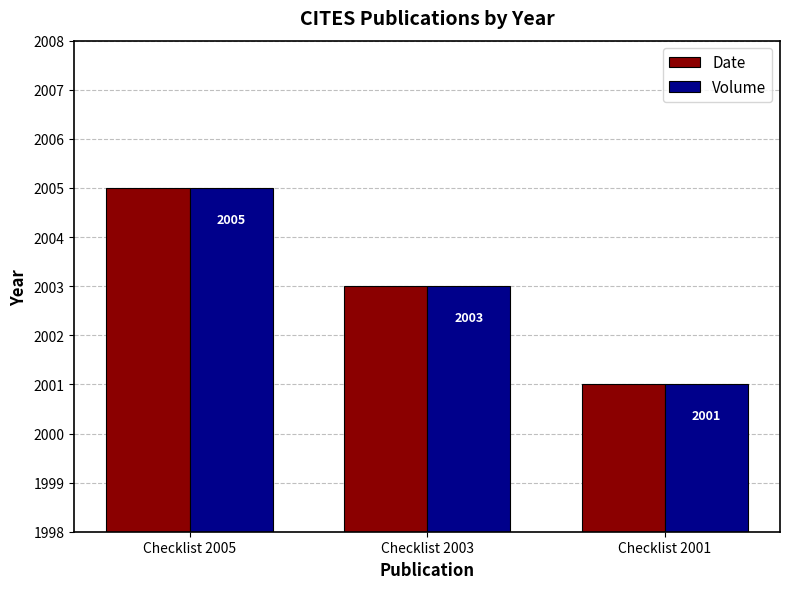

Reading left to right, what are all the values shown in this chart?

Date: 2005	2003	2001
Volume: 2005	2003	2001